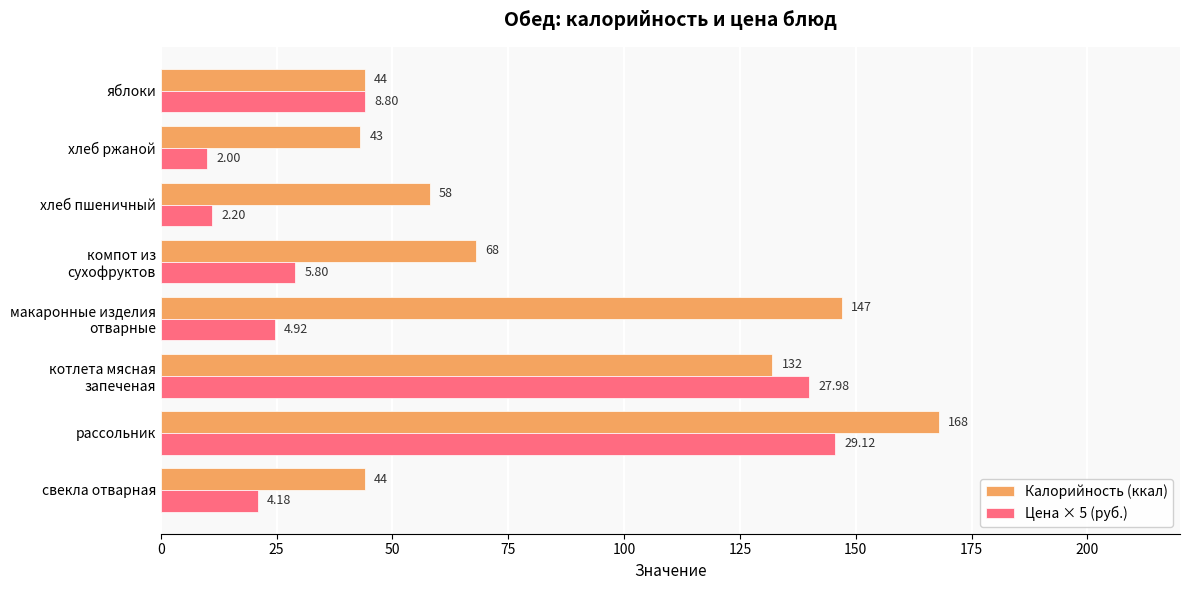

Which series has the largest range (max minus min)?

Цена × 5 (руб.)